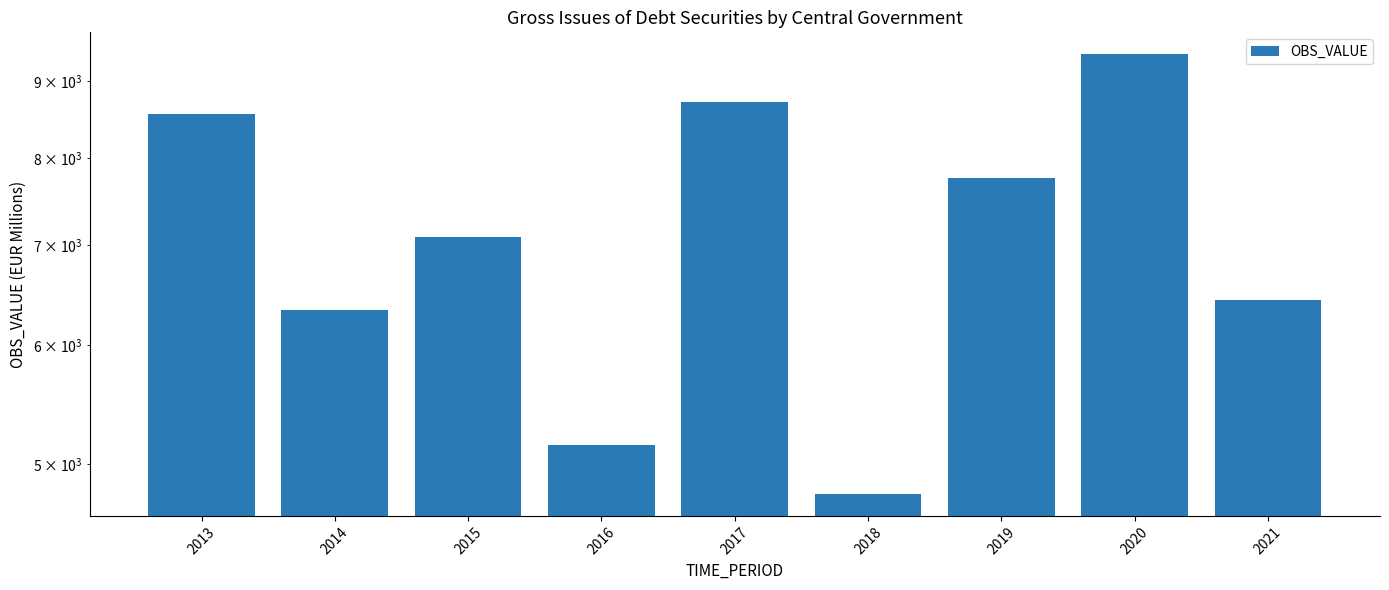

What is the value of the 9th bar from the left?

6437.4